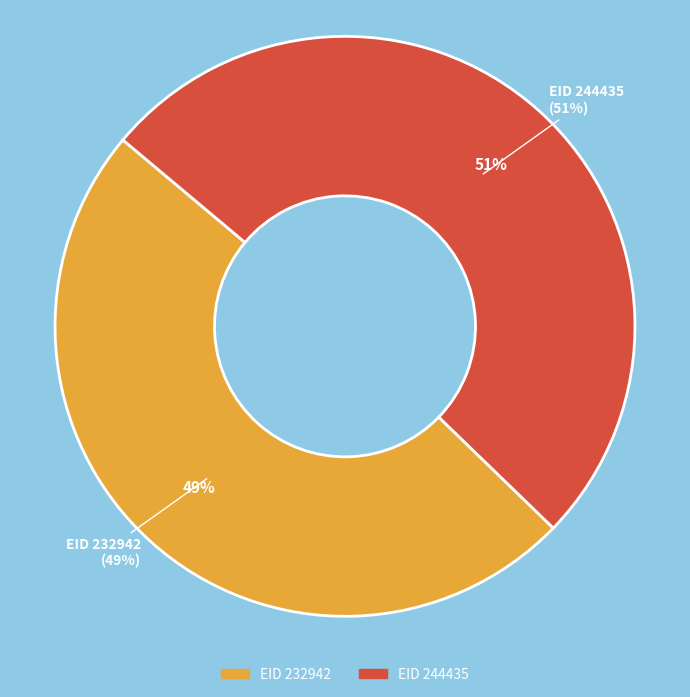

To the nearest percent, what percentage of the pie is 232942?

49%